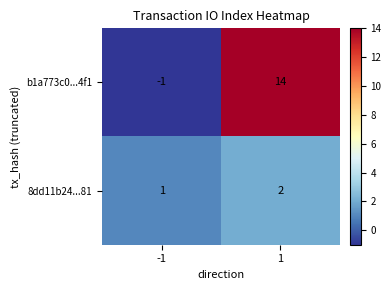

Rank the series at -1 from highest to lowest value.

8dd11b24...81, b1a773c0...4f1